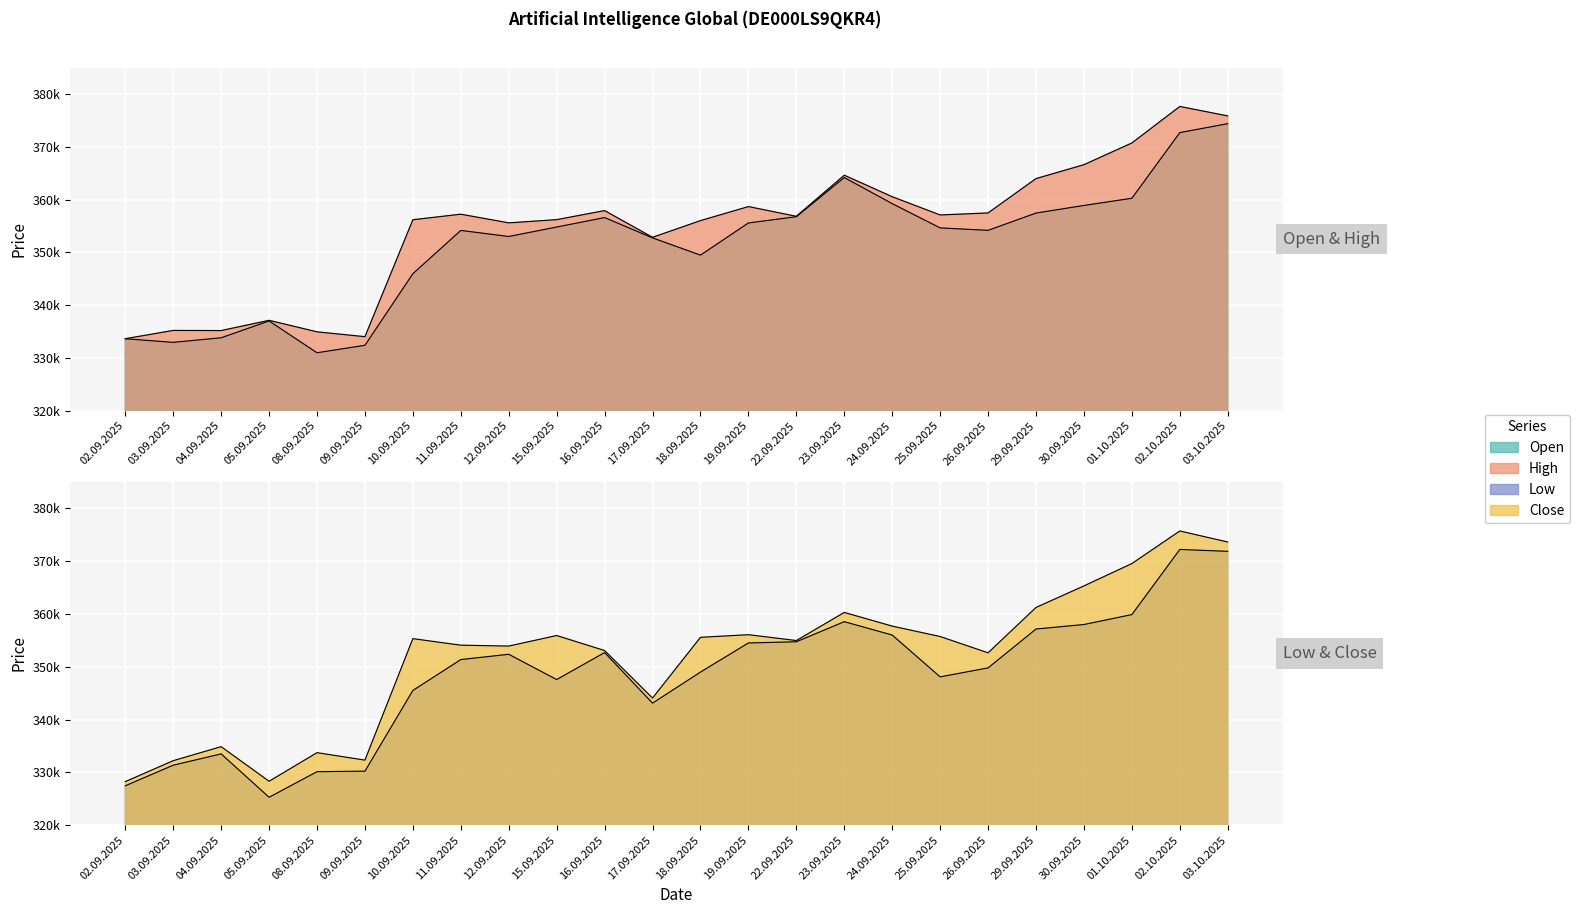

Between 10.09.2025 and 22.09.2025, which series saw the biggest shift?

Open